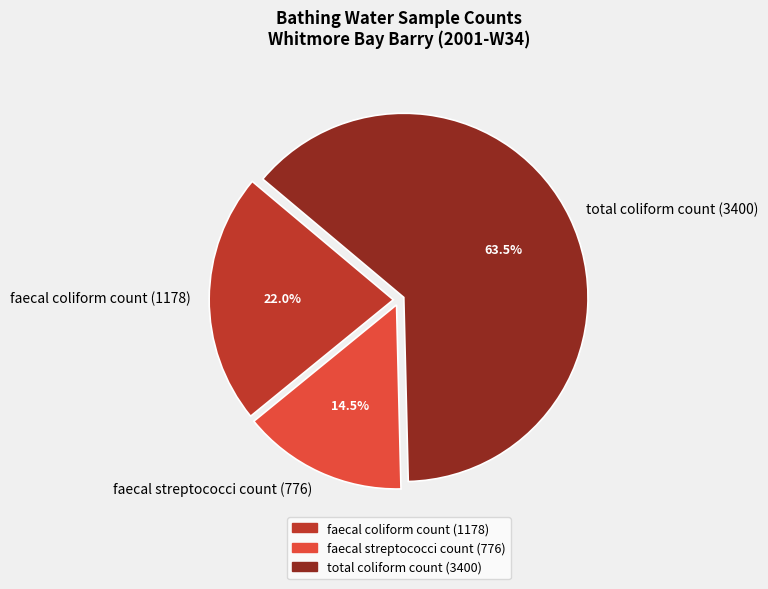

Rank the categories by value from highest to lowest.

total coliform count (3400), faecal coliform count (1178), faecal streptococci count (776)